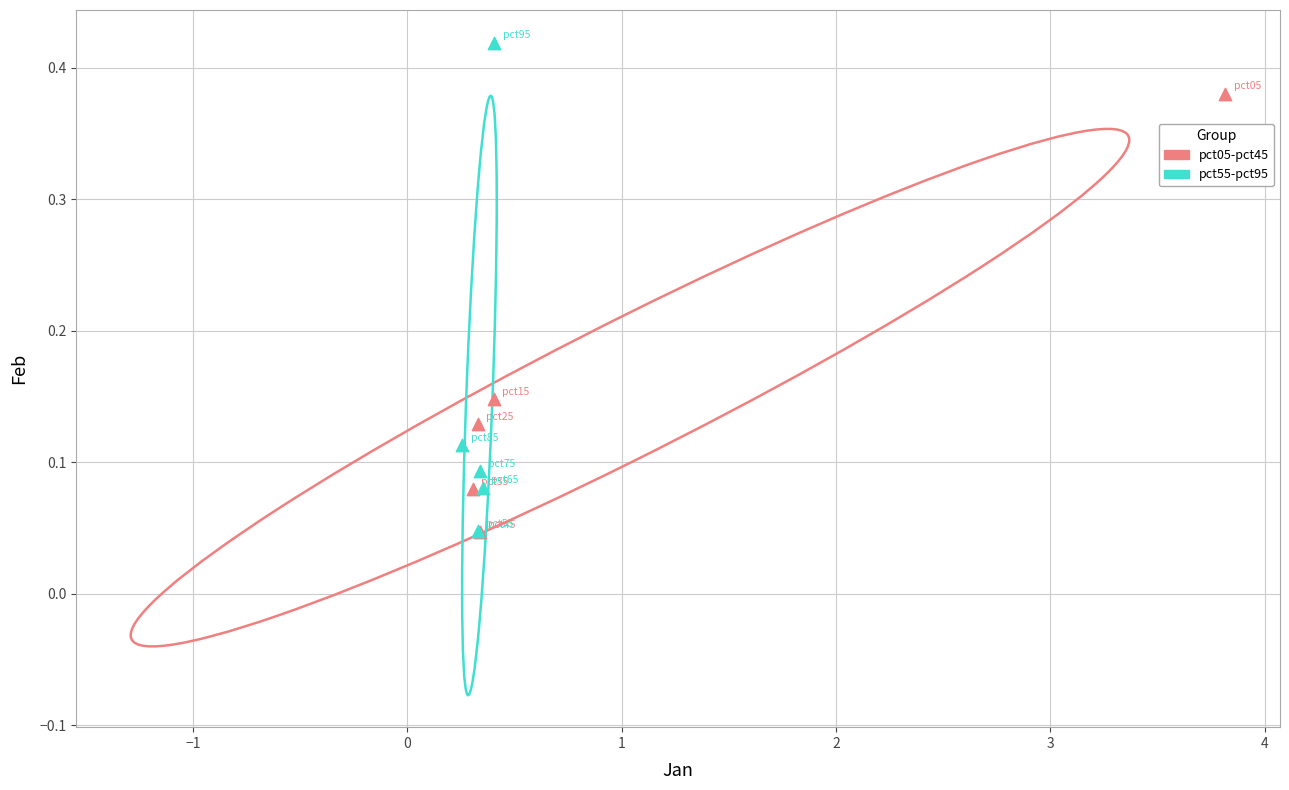

Which series contains the highest Y value?

pct55-pct95